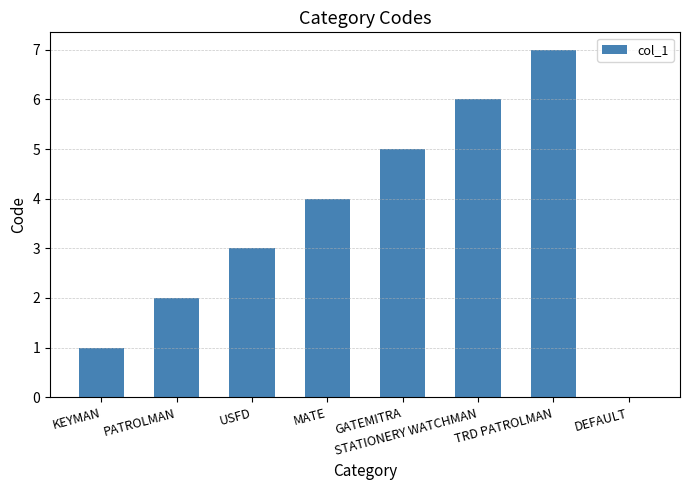

What is the sum of all values?

28